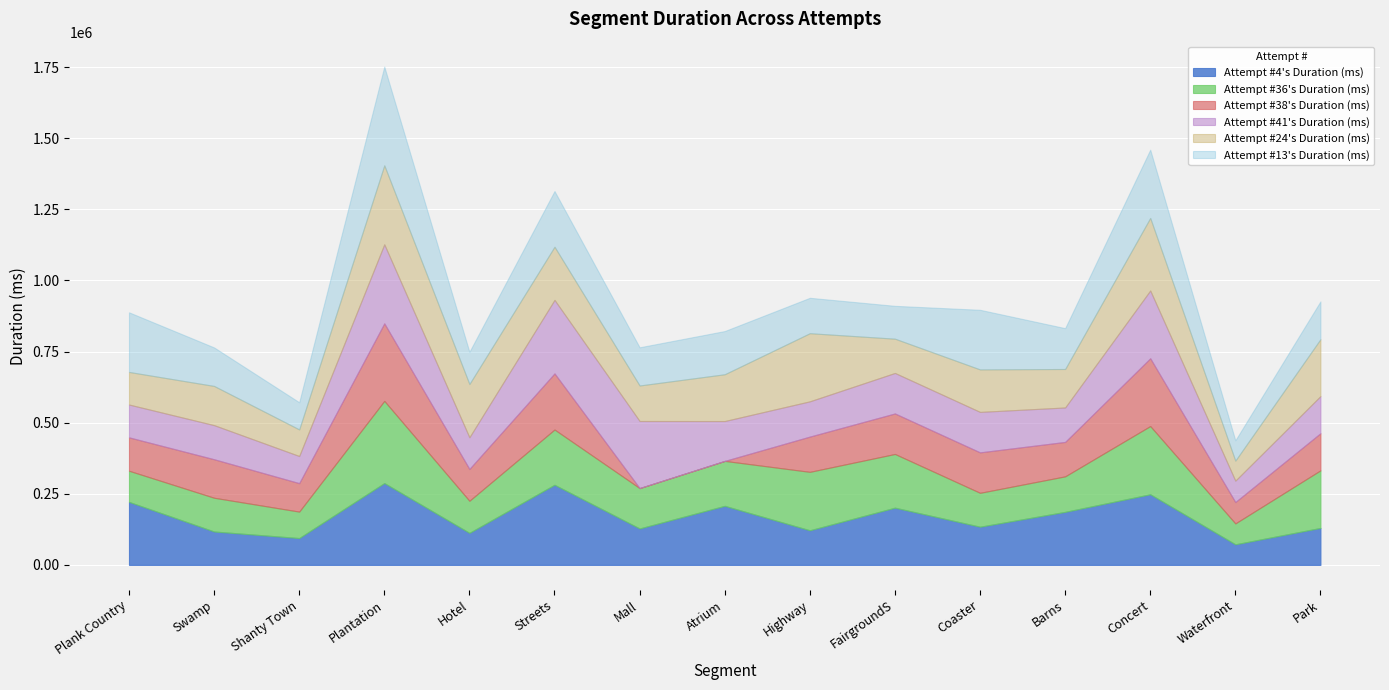

At which category does the chart reach its peak across all series?

Plantation